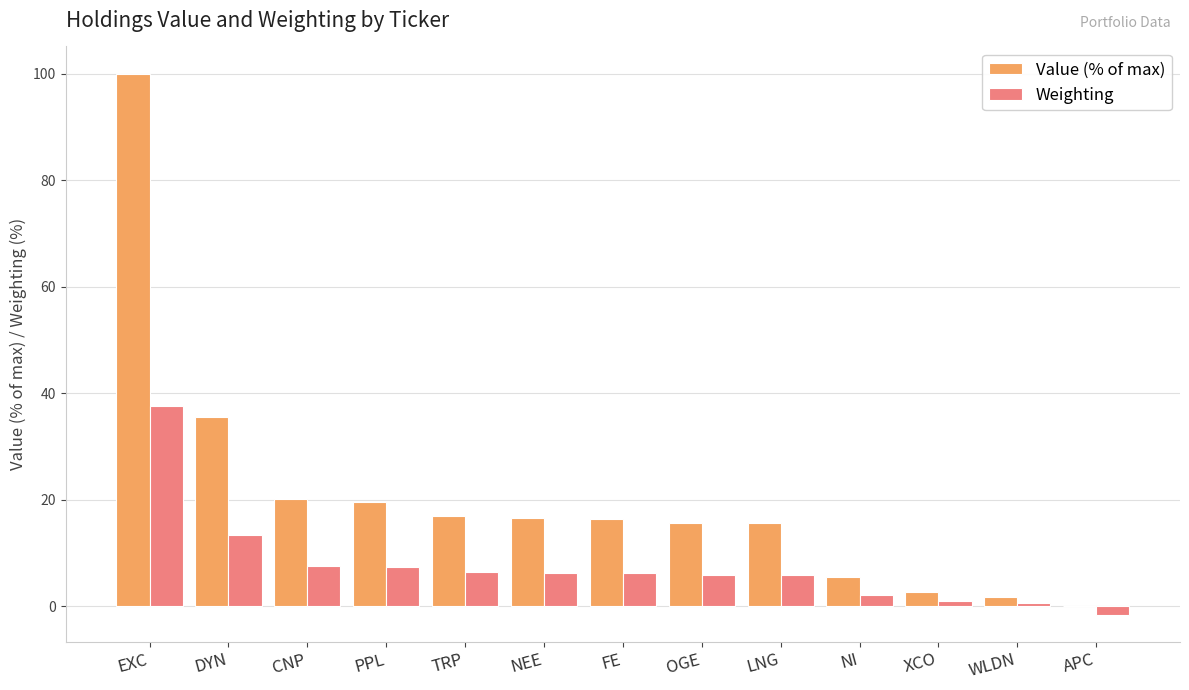

Which series has the largest total across all categories?

Value (% of max)